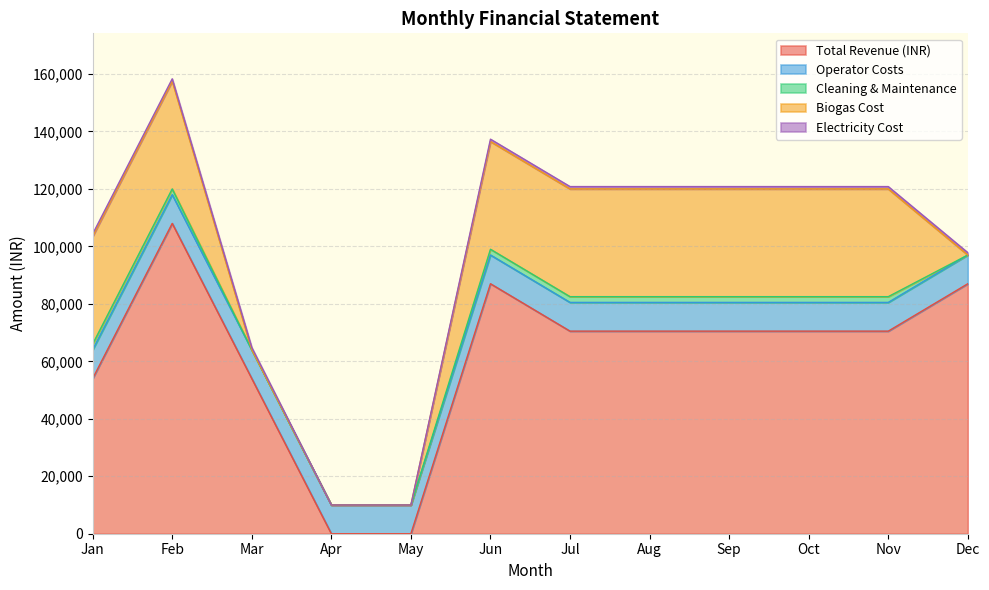

True or false: Cleaning & Maintenance and Total Revenue (INR) intersect in this chart.

False